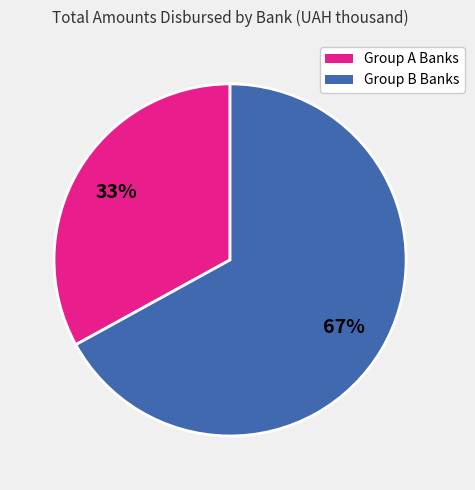

Is there a majority slice in this chart?

Yes